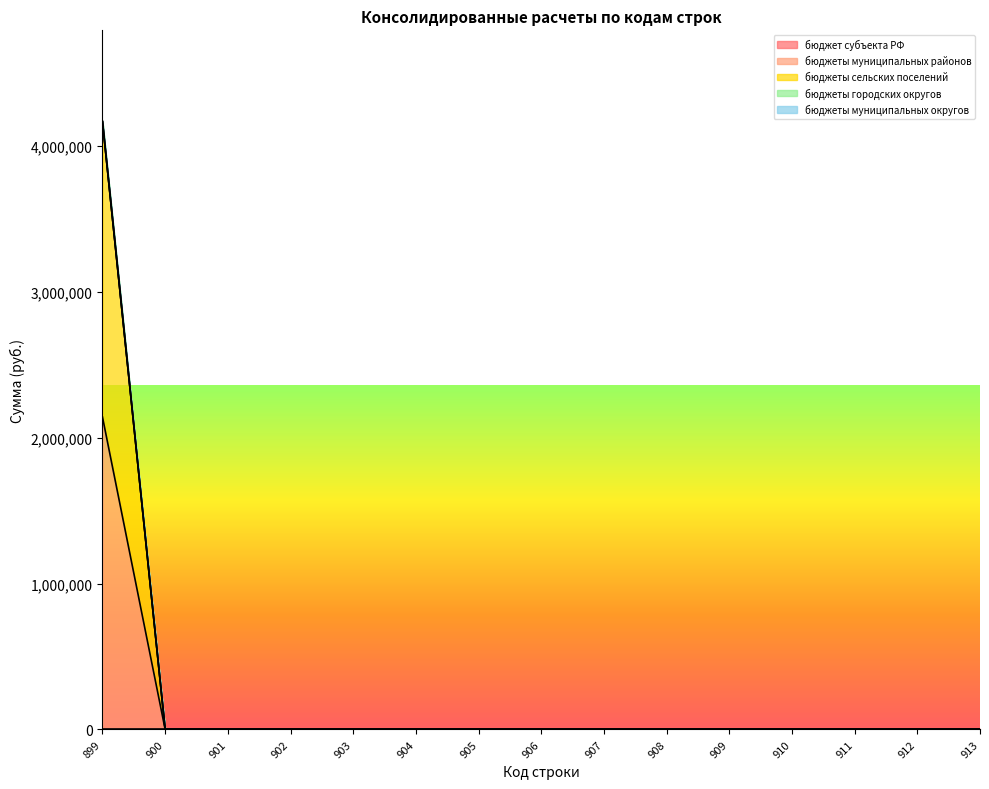

What are all the series names shown in the legend?

бюджет субъекта РФ, бюджеты муниципальных районов, бюджеты сельских поселений, бюджеты городских округов, бюджеты муниципальных округов